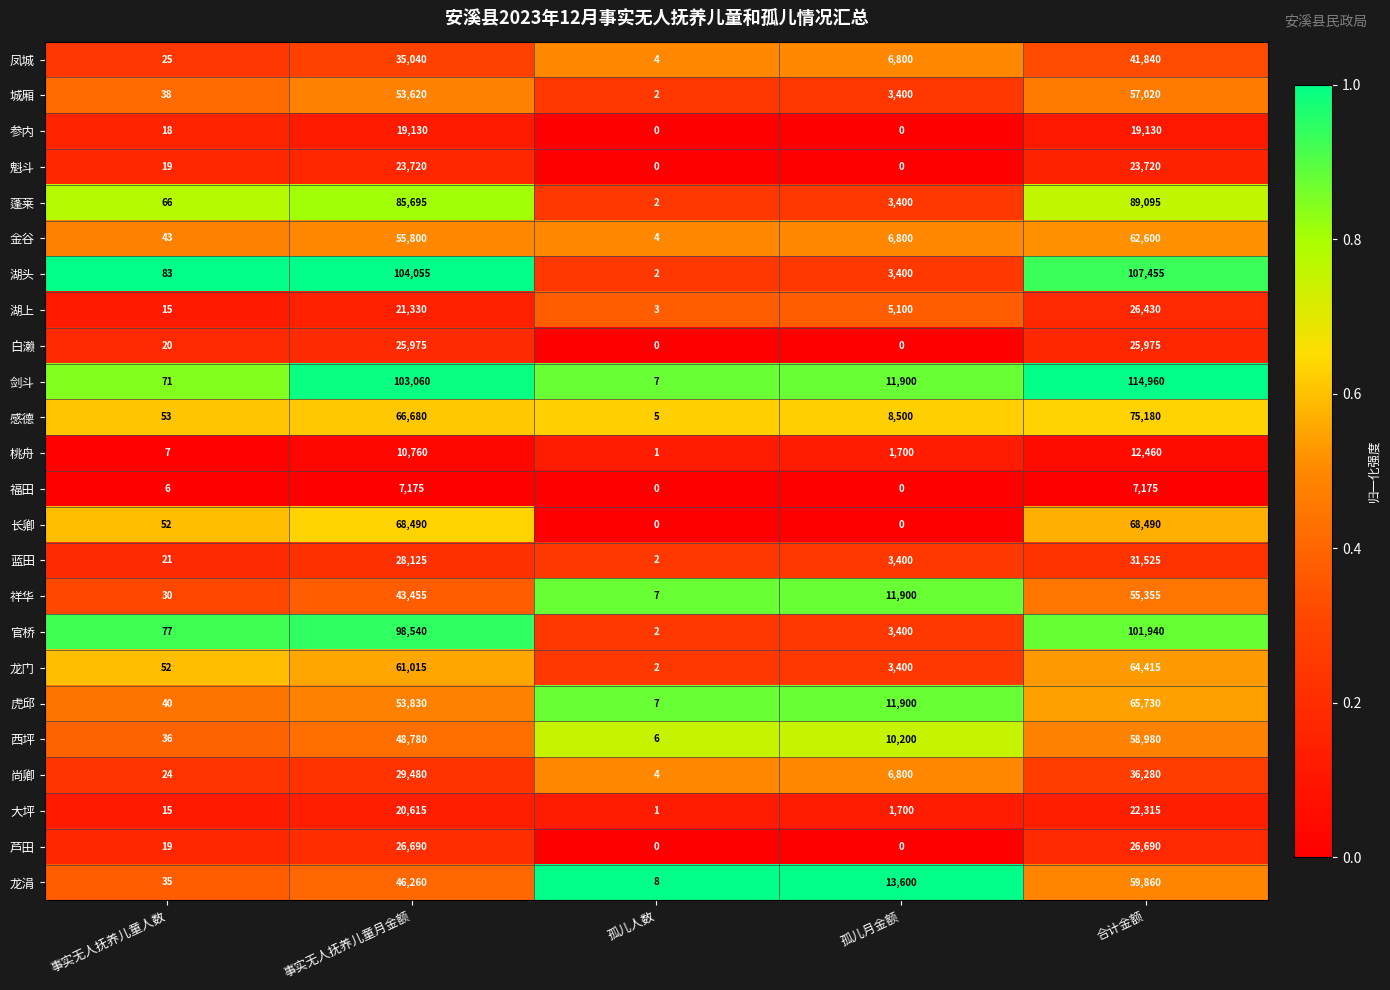

The value of 祥华 at 事实无人抚养儿童月金额 is 14451. True or false?

False